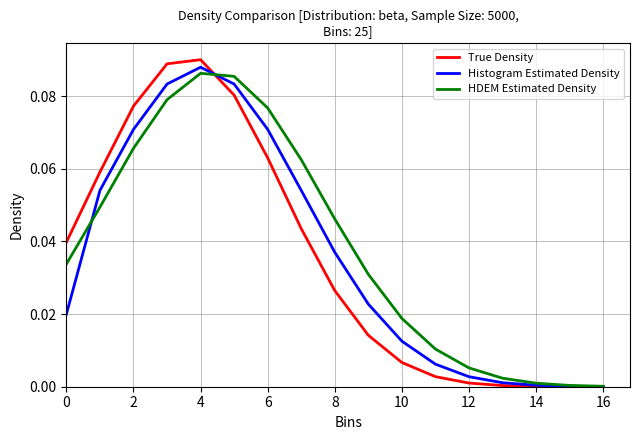

Does the chart display data point markers on the line(s)?

No